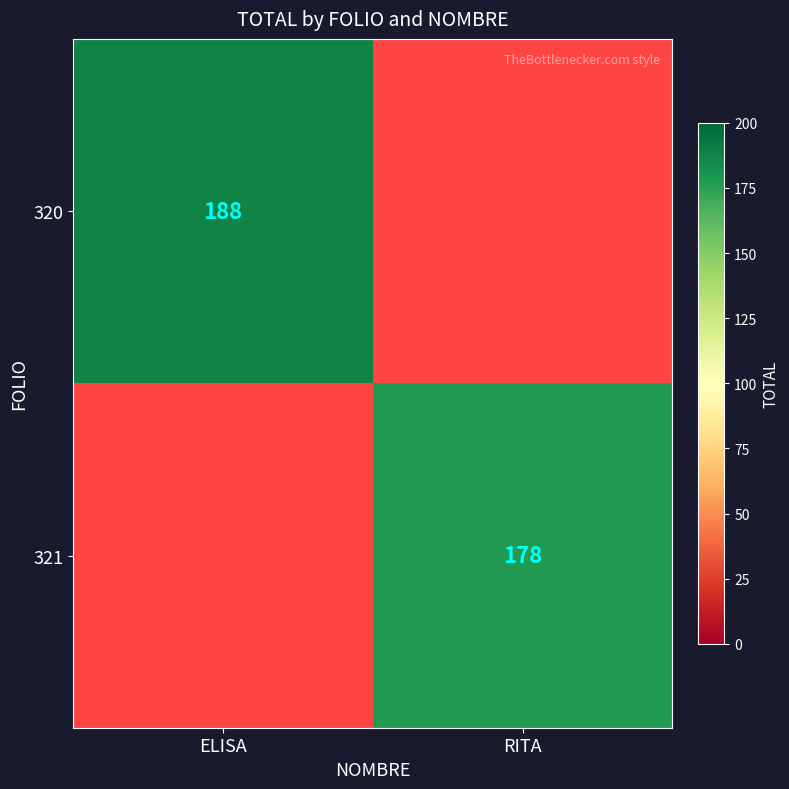

True or false: 320 has a value of 188 at ELISA.

True